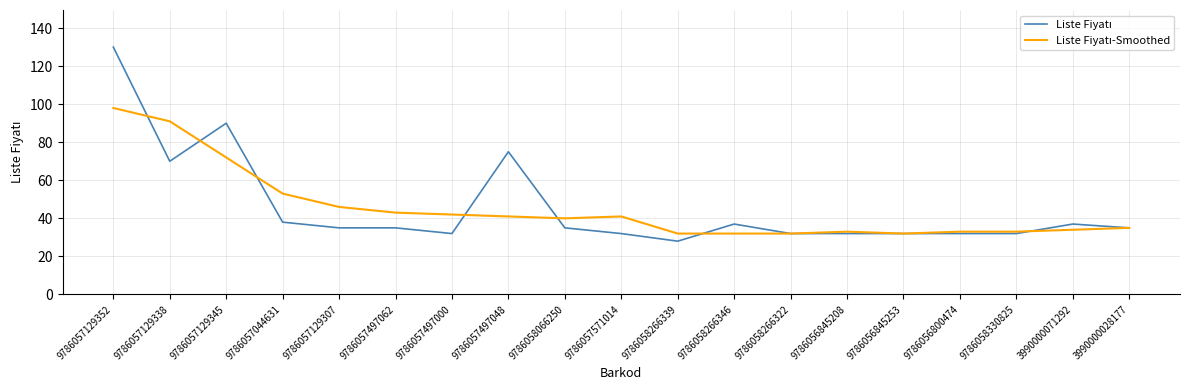

What is the total value across all series at 9786057571014?

73